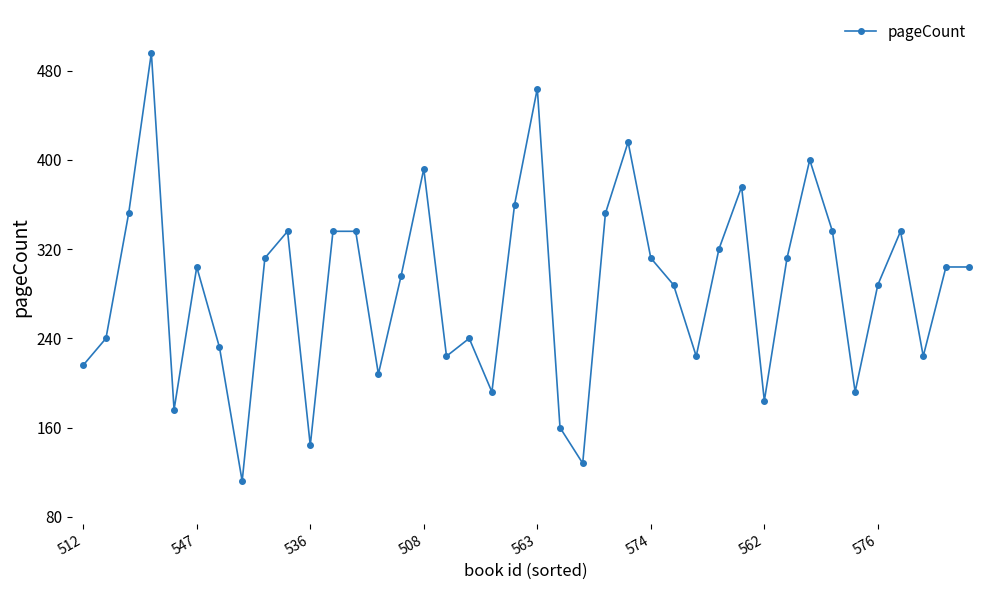

What is the maximum value shown in the chart?

496